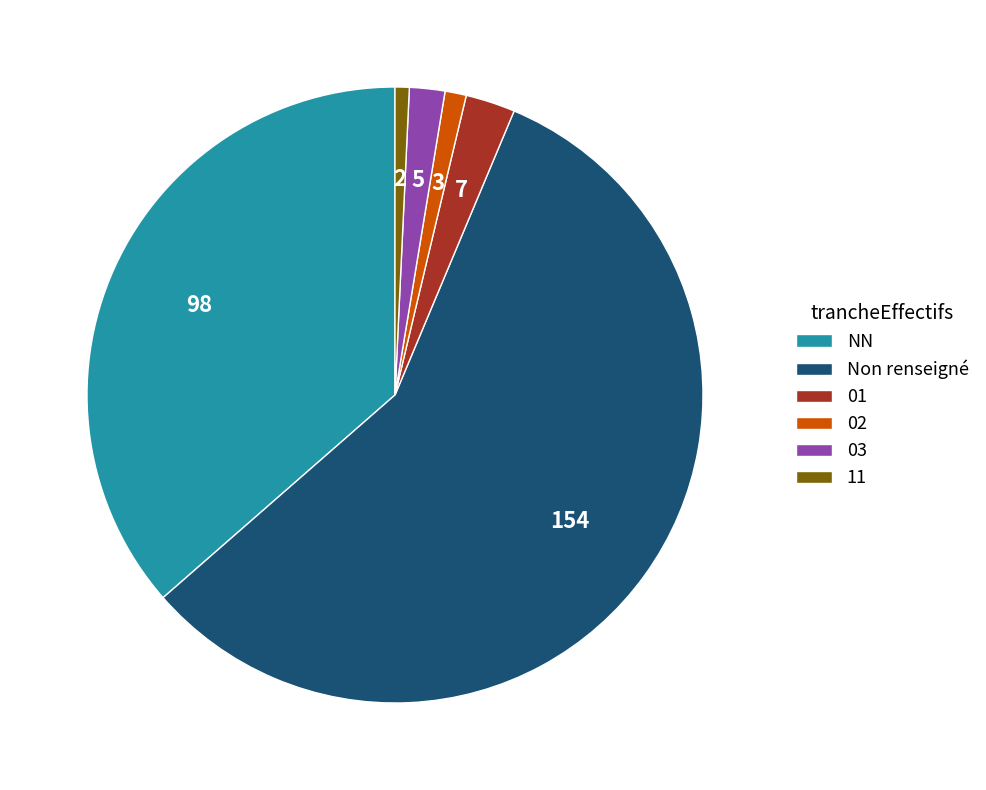

How many segments does this pie chart have?

6